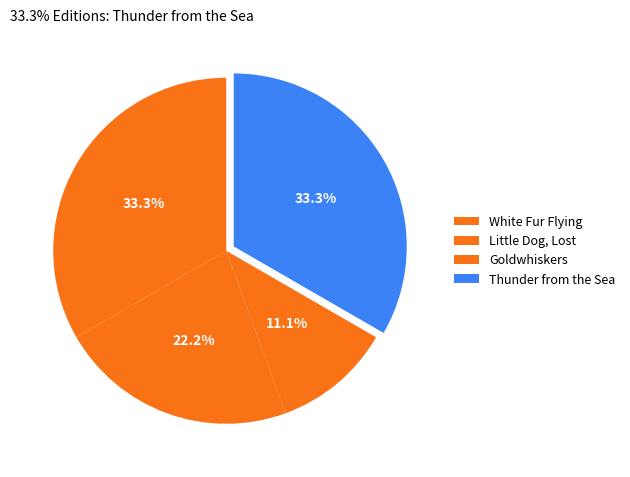

How many segments does this pie chart have?

4